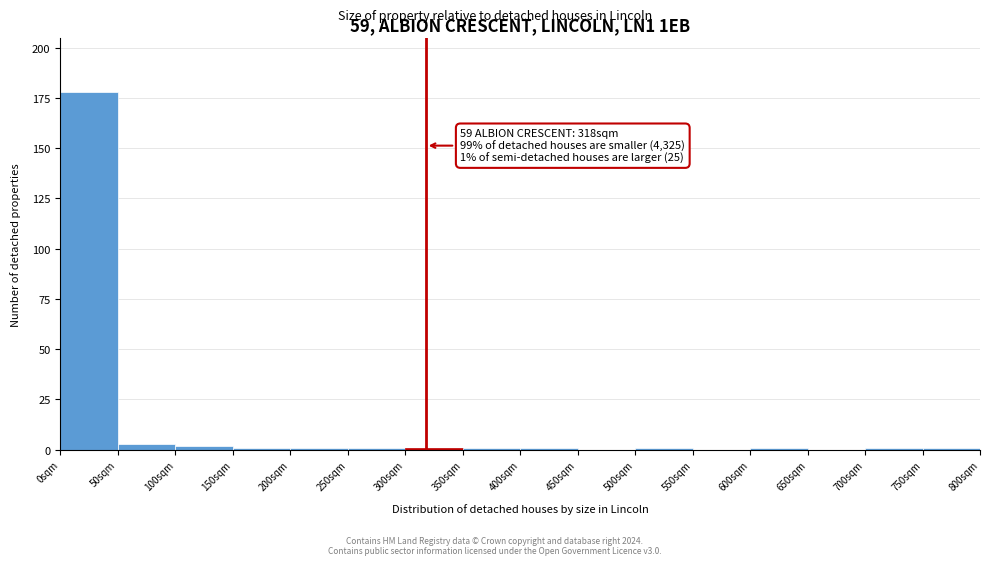

Which range on the x-axis has the tallest bar?

0 to 50